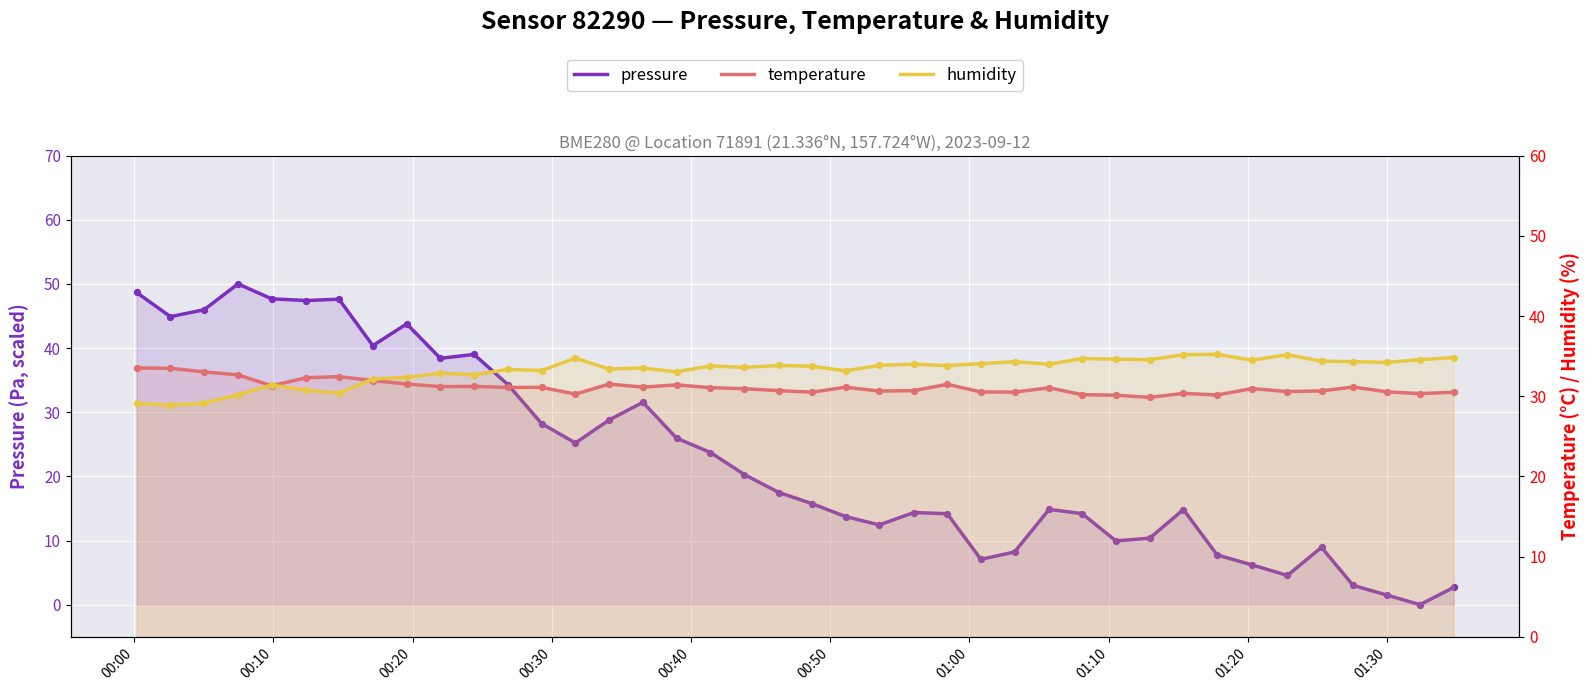

At how many categories does at least one series exceed 28?

40